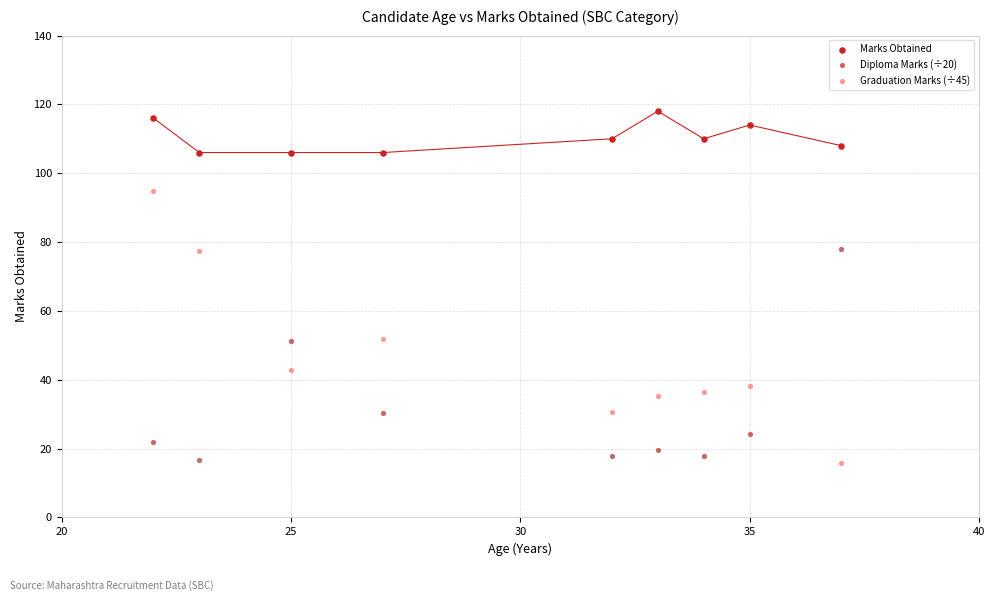

Which series has the widest spread of Y values?

Graduation Marks (÷45)